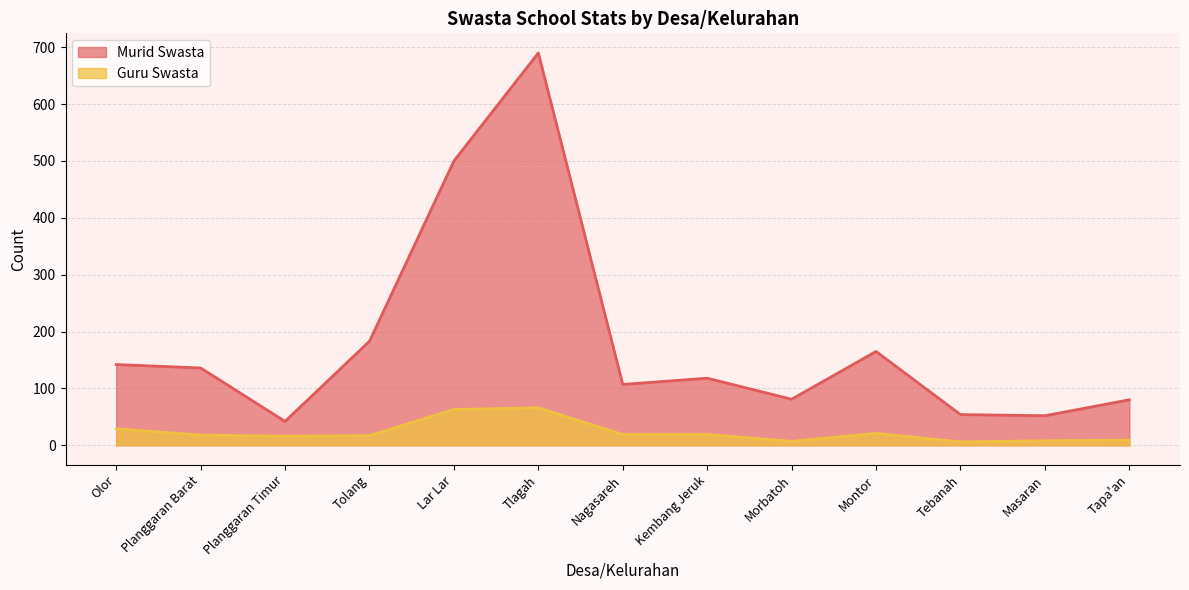

Between Montor and Kembang Jeruk, which is larger?

Montor